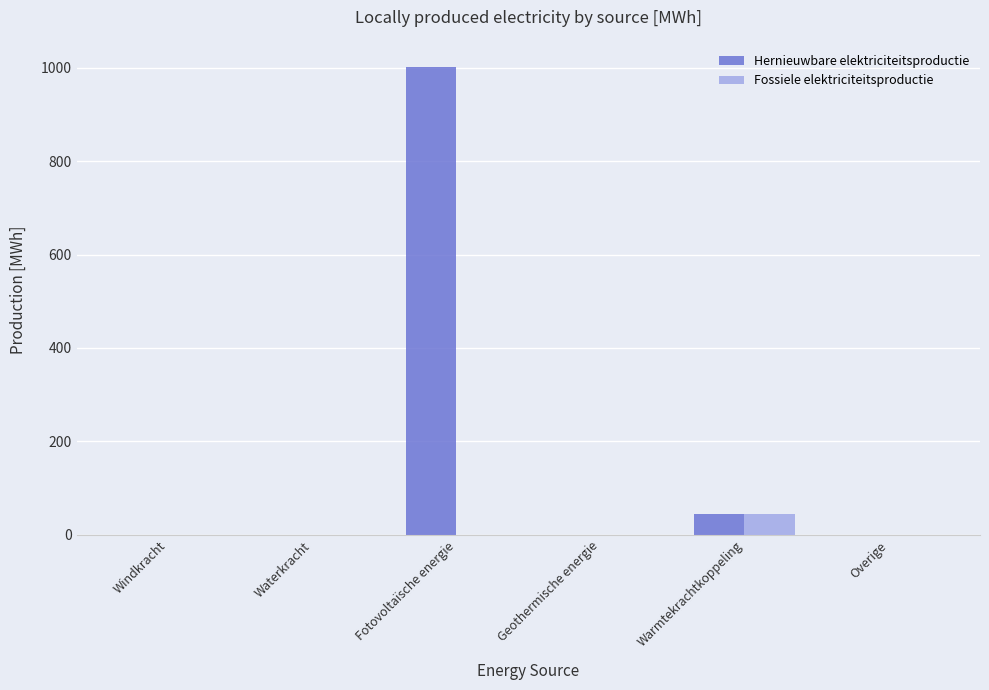

How many groups of bars are there?

6